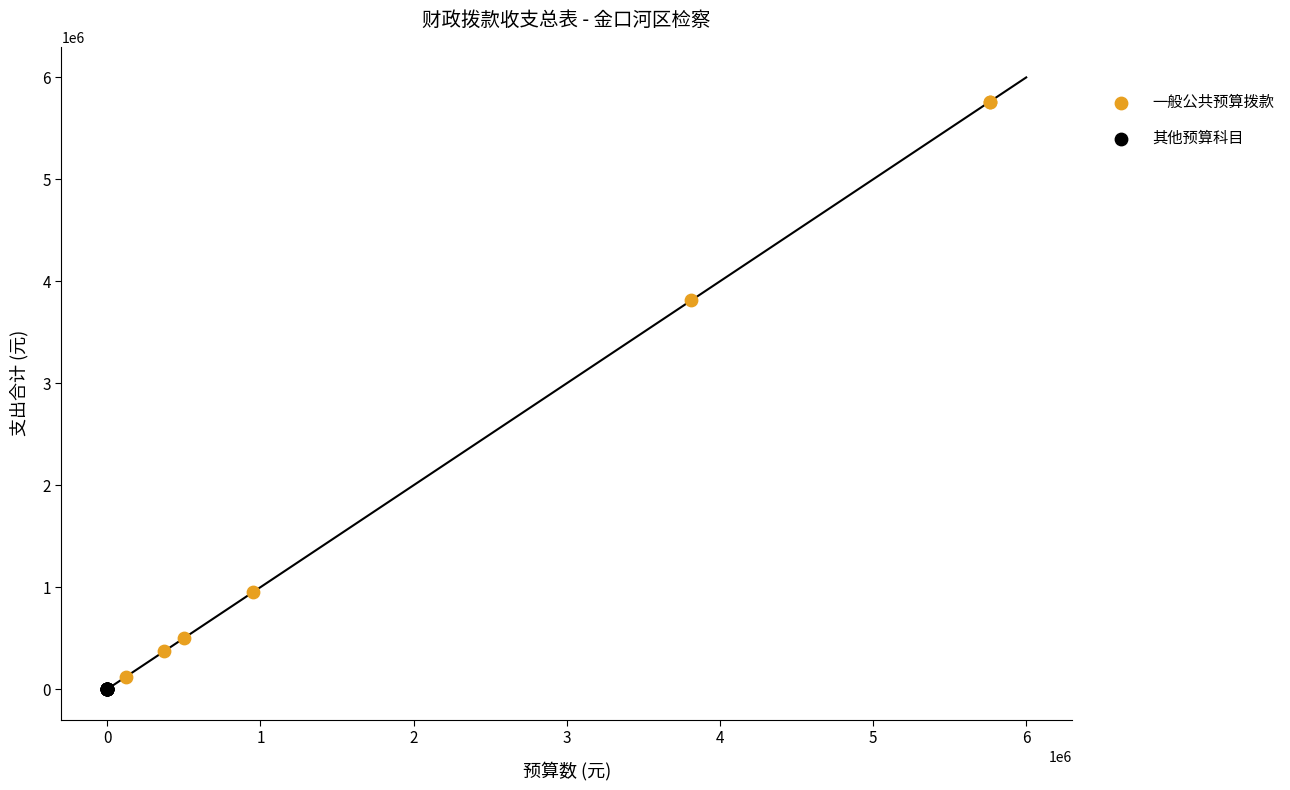

Which series reaches the maximum Y coordinate?

一般公共预算拨款